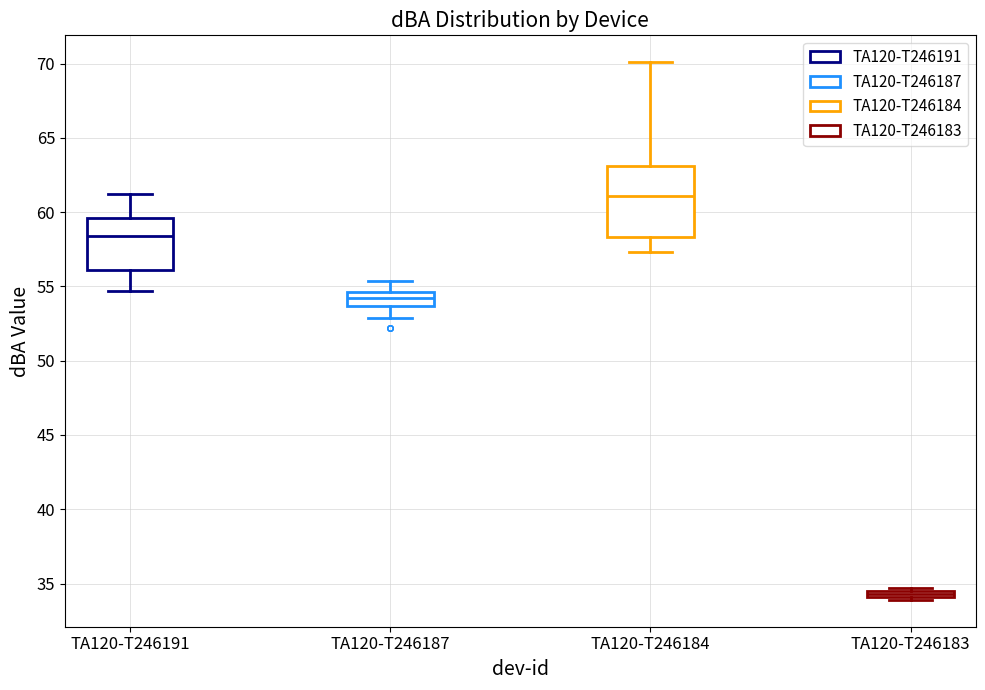

Which box's median line is the lowest?

TA120-T246183